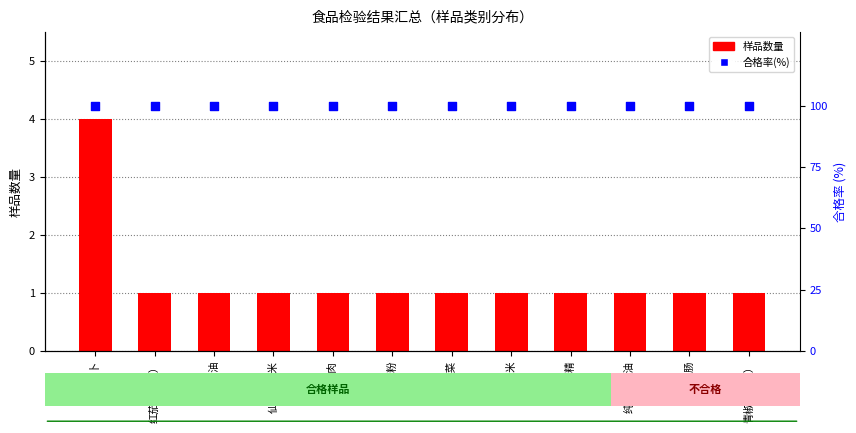

At how many categories does at least one series exceed 36?

12